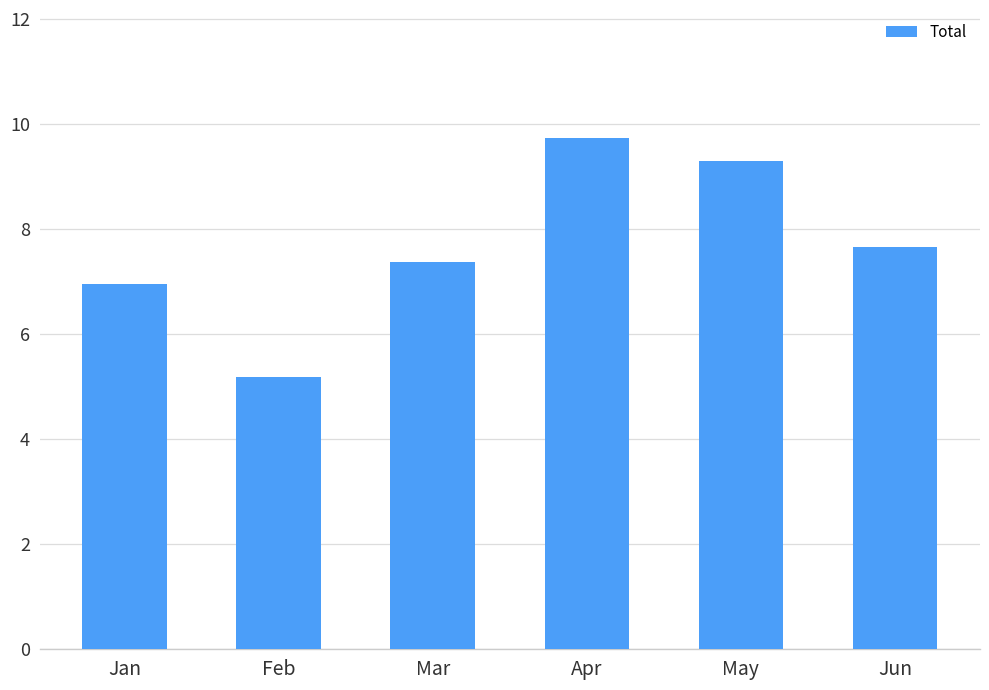

Rank the categories by value from lowest to highest.

Feb, Jan, Mar, Jun, May, Apr